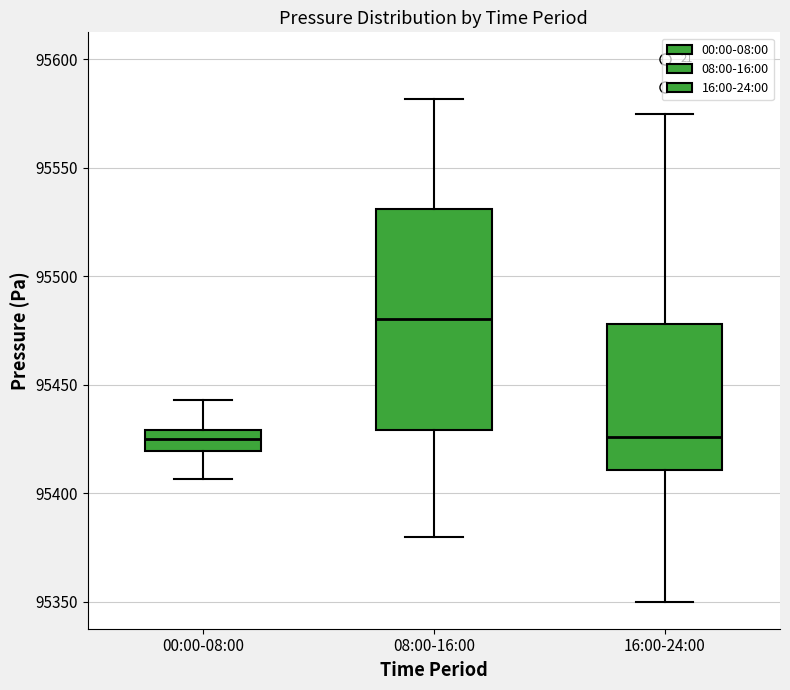

Reading left to right, read every box against the y-axis: the position of its median line, the range the box covers, and the ends of its whiskers. The values are not printed on the chart, so give them approximately, as read against the axis.

00:00-08:00: median 95425, box 95420 to 95430, whiskers 95405 to 95445
08:00-16:00: median 95480, box 95430 to 95530, whiskers 95380 to 95580
16:00-24:00: median 95425, box 95410 to 95480, whiskers 95350 to 95575